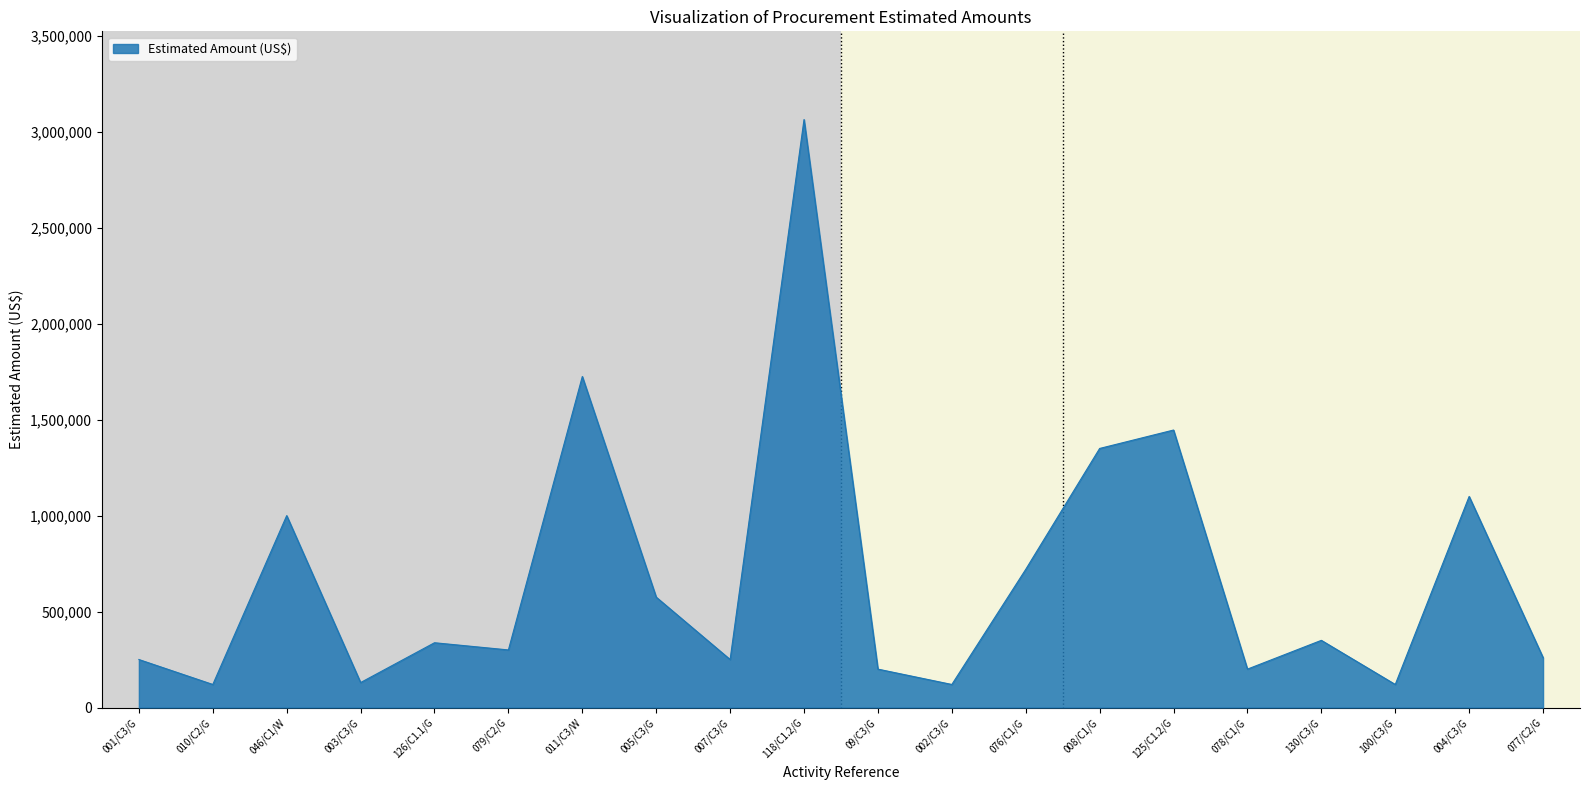

What position from the right is 007/C3/G?

12